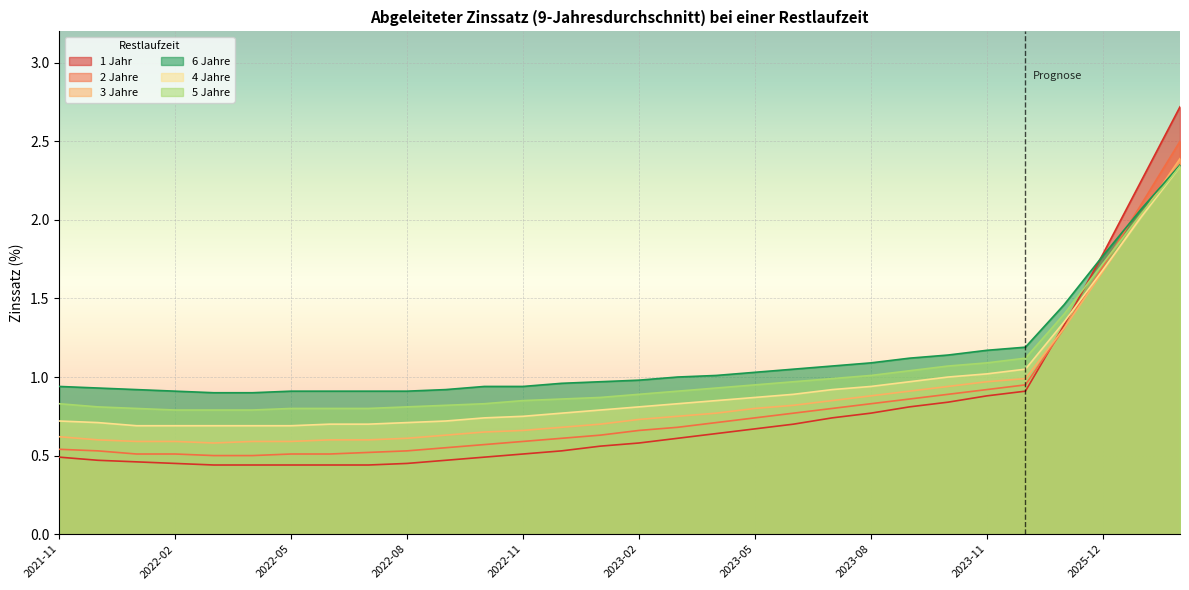

How many lines are shown in the chart?

6